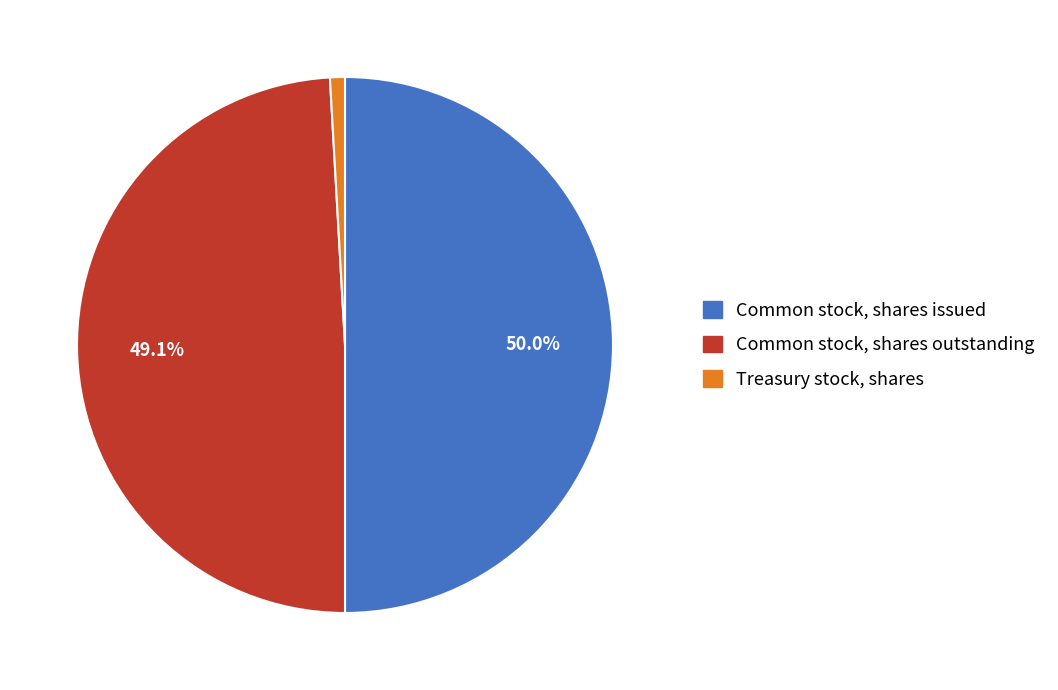

Rank the categories by value from highest to lowest.

Common stock, shares issued, Common stock, shares outstanding, Treasury stock, shares